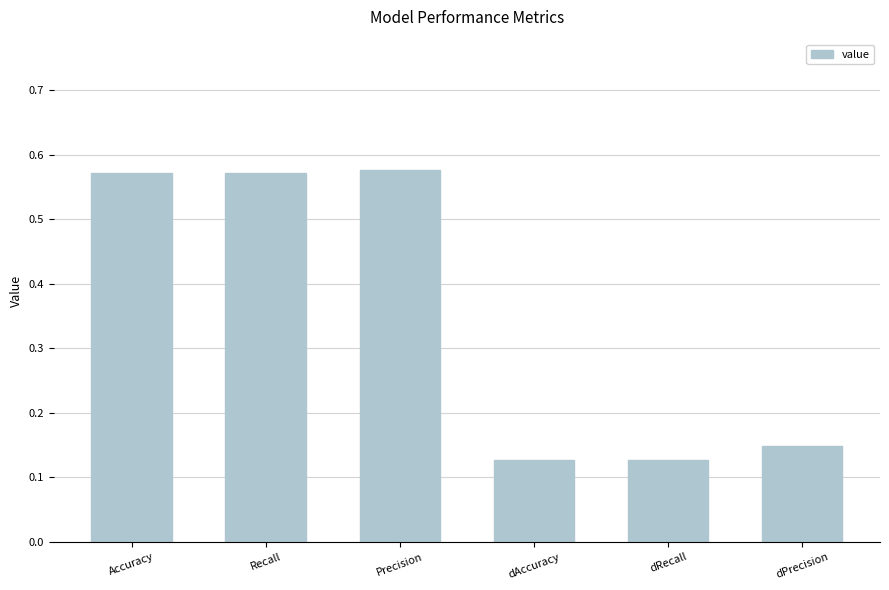

How many values are between 0 and 1?

6